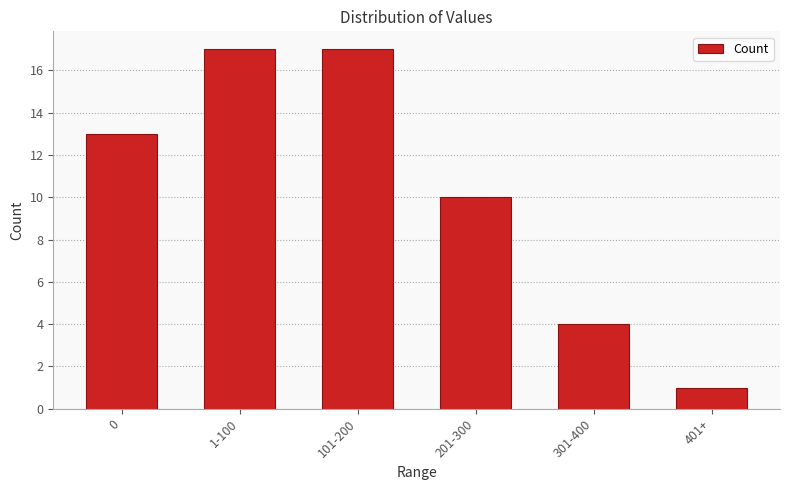

What is the smallest value displayed?

1